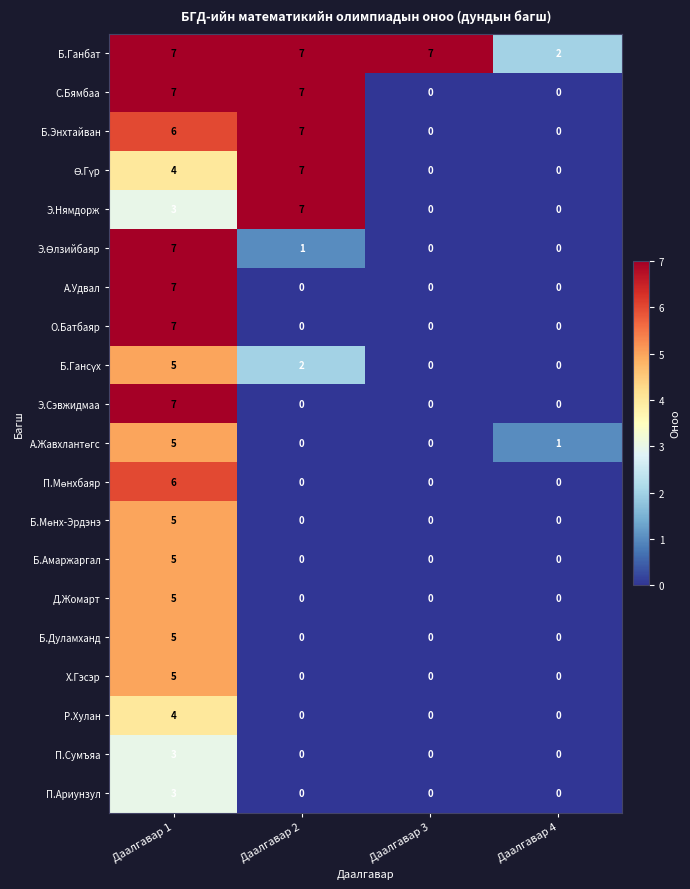

True or false: Э.Нямдорж has a value of 1 at Даалгавар 1.

False